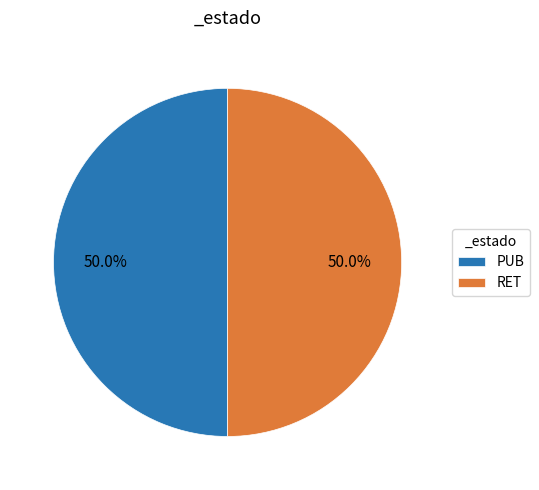

How much of the chart is everything except RET?

50.0%